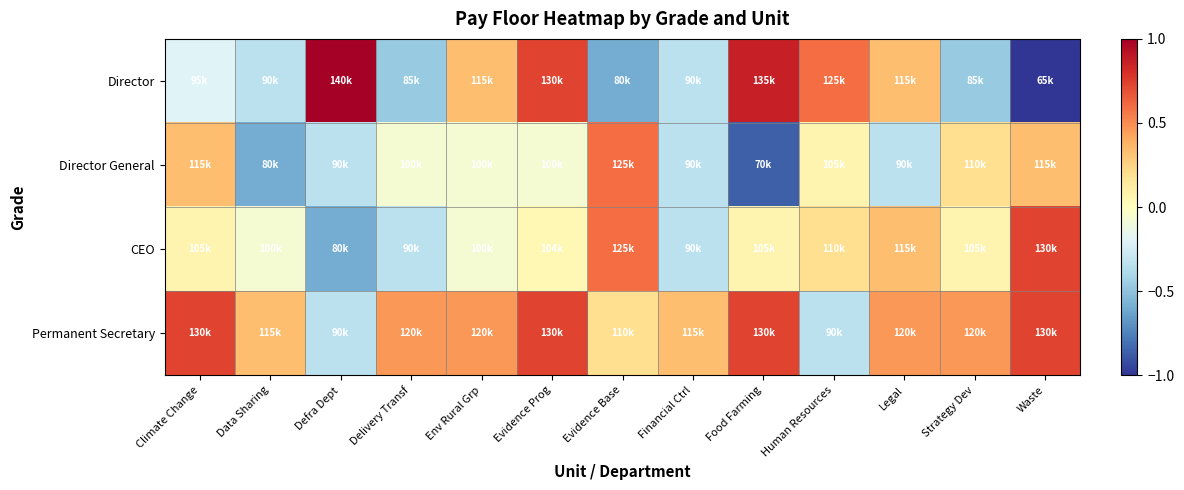

Which series changed the most between Defra Dept and Evidence Prog?

Permanent Secretary